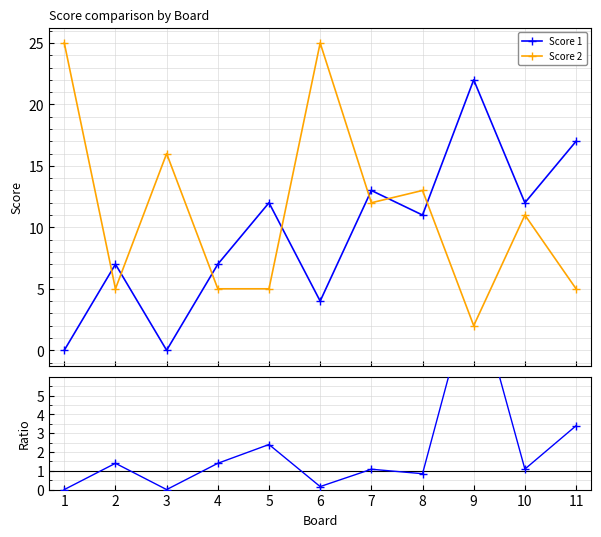

At which category does Score 1 reach its first local peak?

2